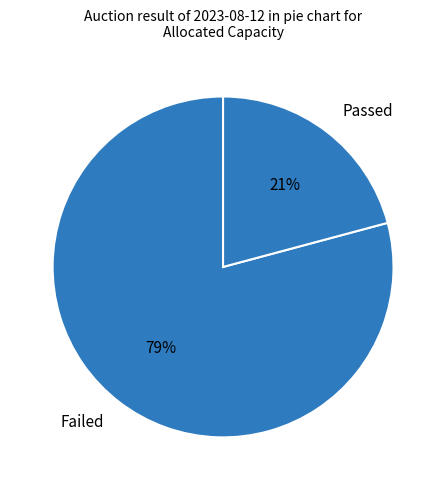

Is there any slice that represents more than half of the pie?

Yes